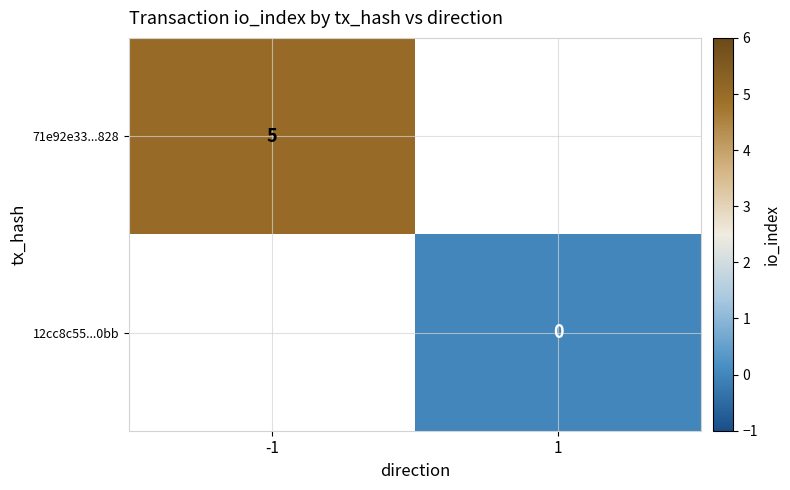

The 71e92e33...828 series shows 5 at -1. True or false?

True